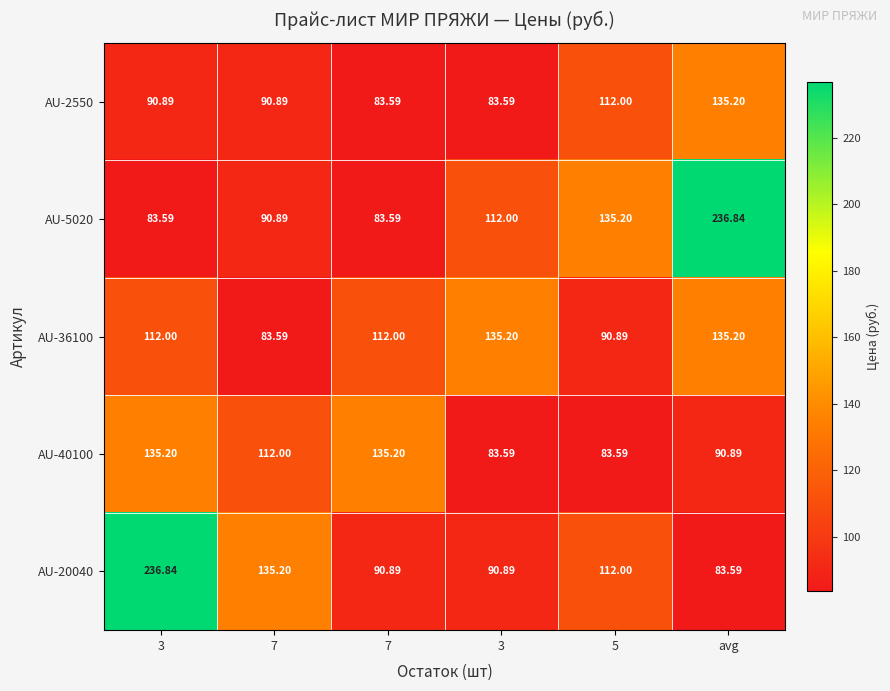

How many data points in AU-2550 are less than 90?

2